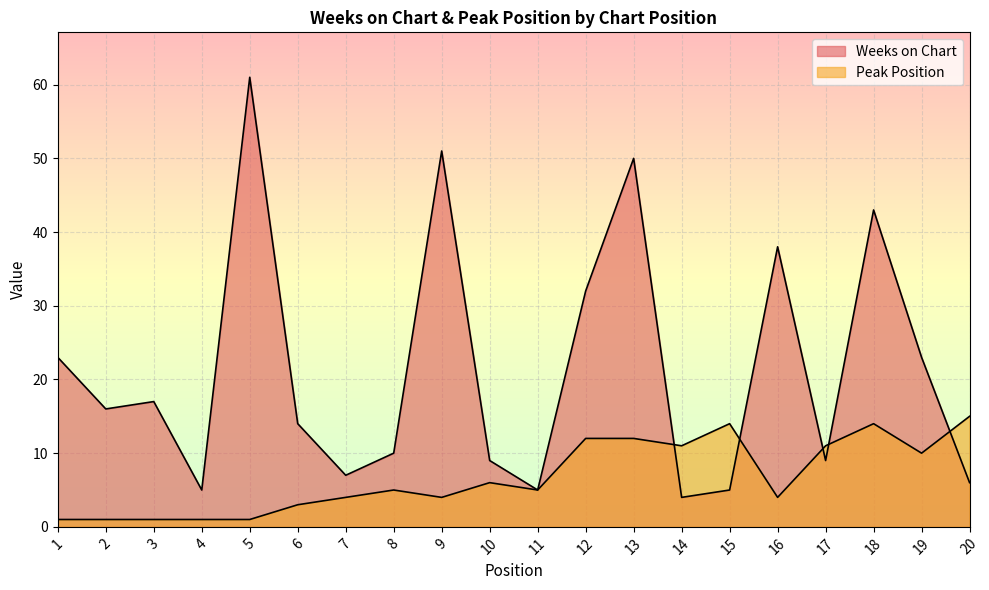

Where is the first local minimum for Peak Position?

9